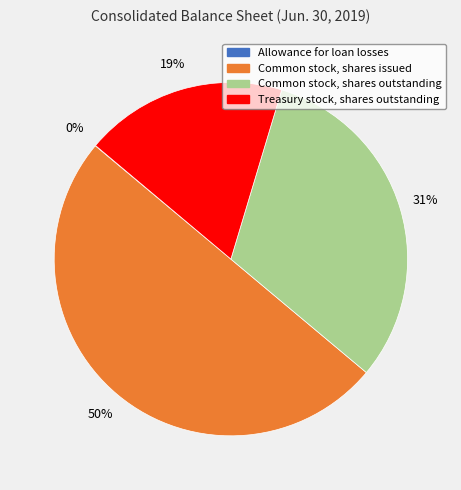

Is the sum of Common stock, shares issued and Common stock, shares outstanding greater than half?

Yes